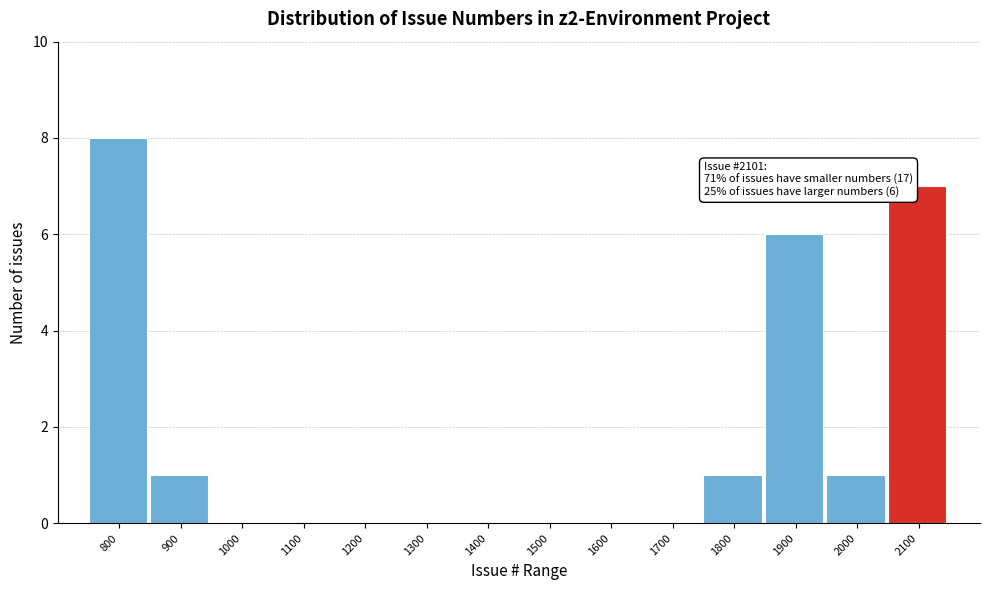

Reading right to left, what are all the values shown in this chart?

2100=7	2000=1	1900=6	1800=1	1700=0	1600=0	1500=0	1400=0	1300=0	1200=0	1100=0	1000=0	900=1	800=8